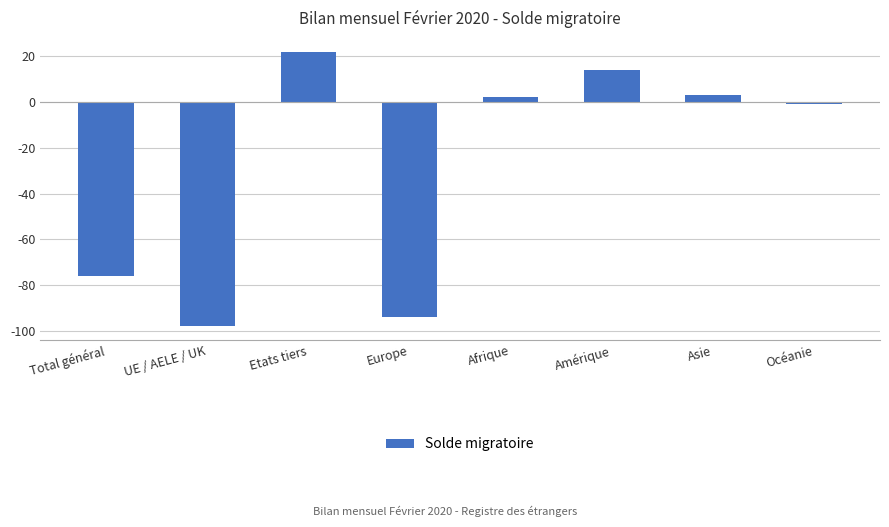

How many distinct data groups are displayed?

1